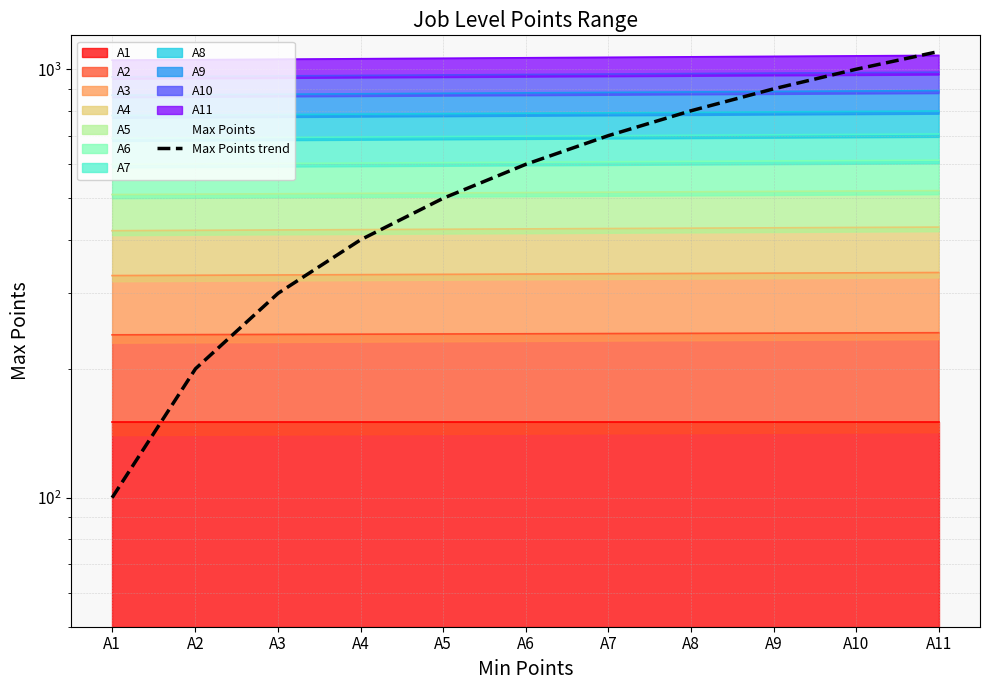

Which category has the highest value across all series?

A11